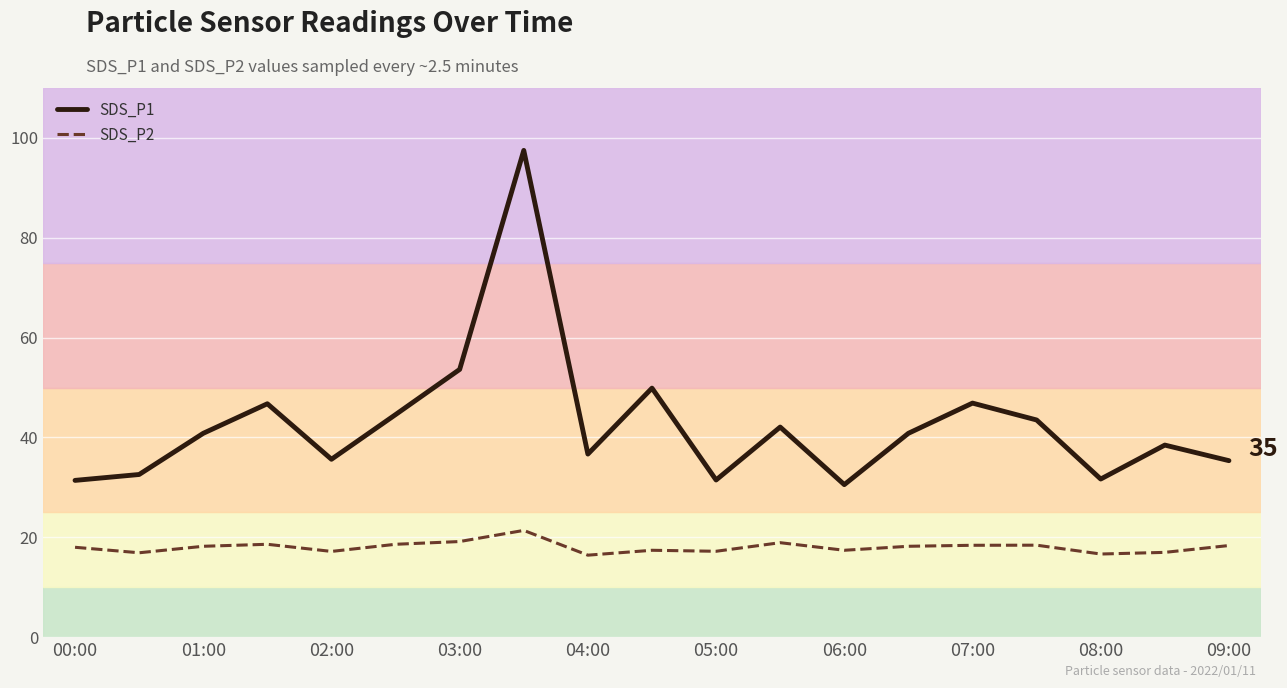

Which series has the largest total across all categories?

SDS_P1